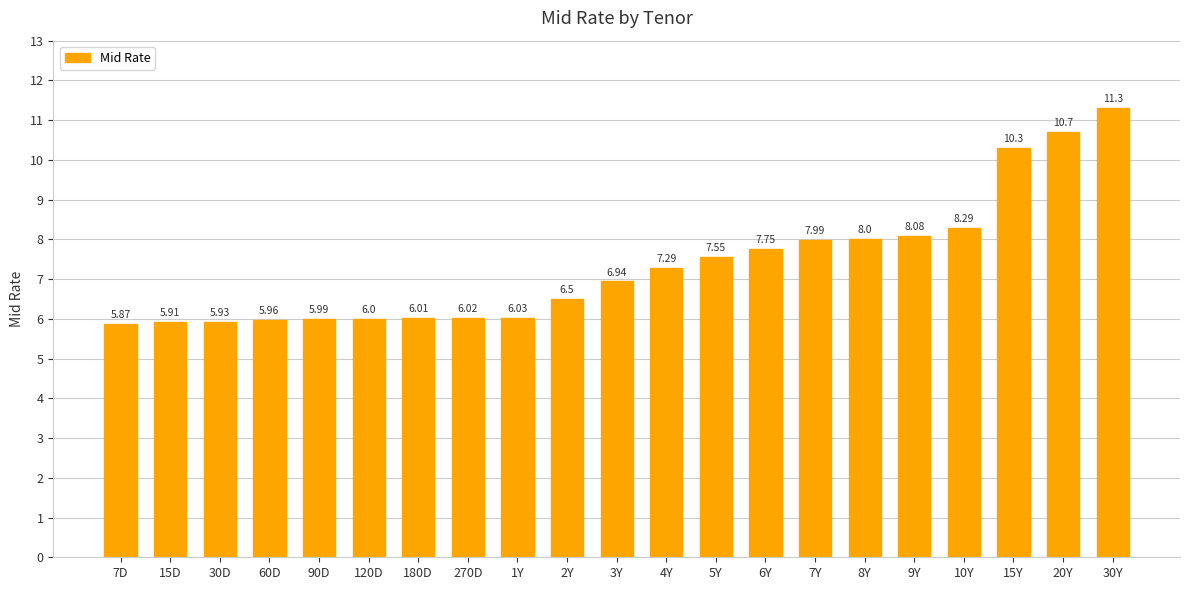

What position from the left is 8Y?

16